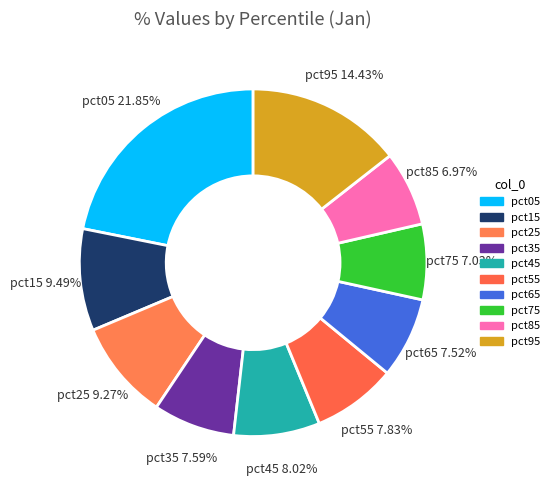

Is it true that pct25 is 9% of the pie?

True